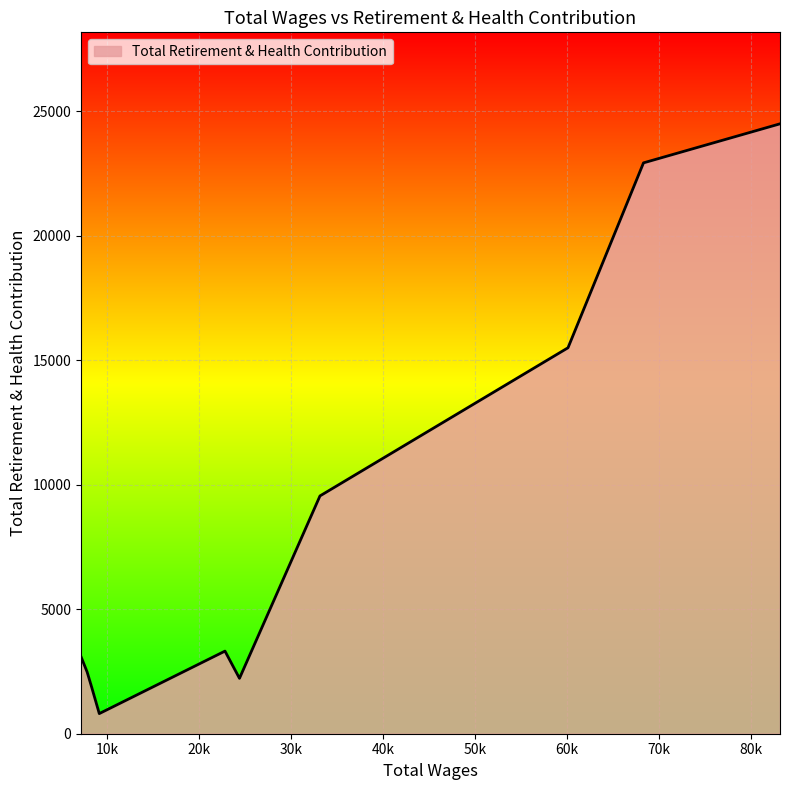

What is the greatest value displayed?

24494